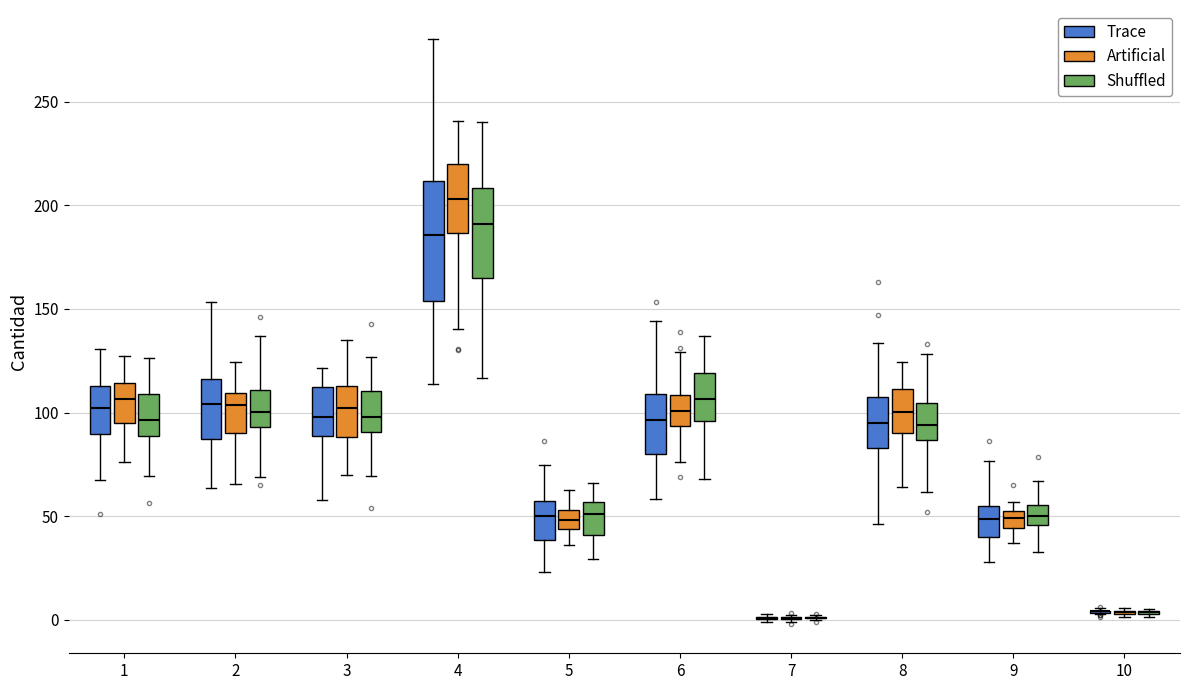

Where does the median line of the box for 9 (Trace) sit on the y-axis? The values are not printed on the chart, so give them approximately, as read against the axis.

50